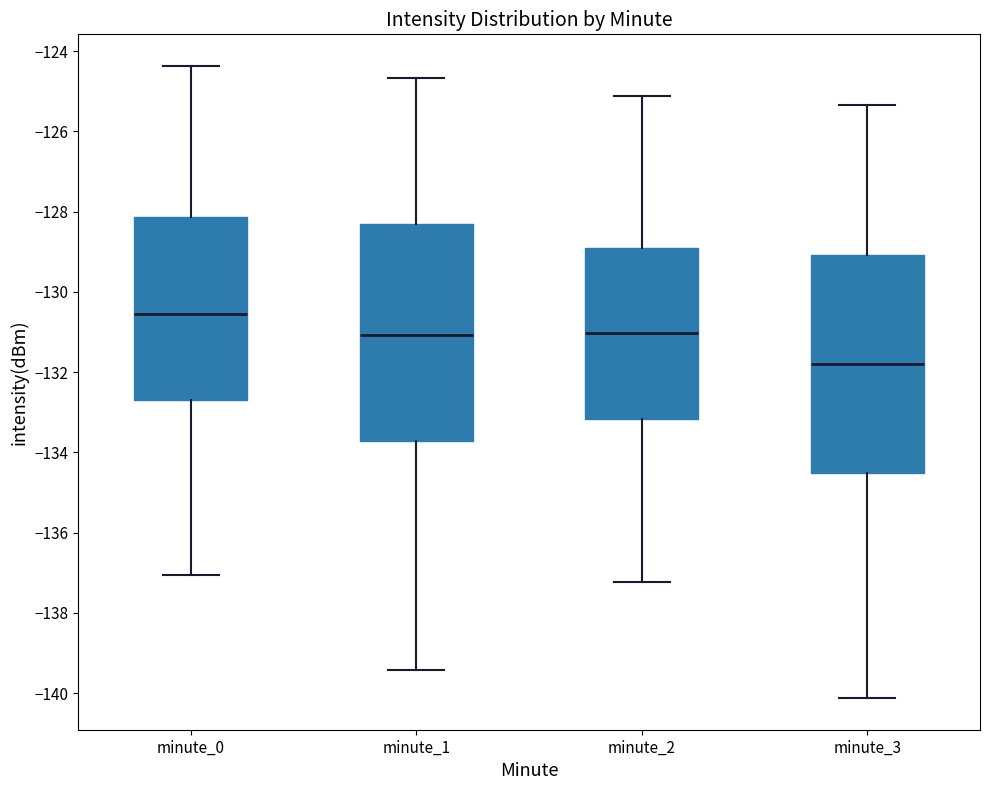

Where does the upper whisker of the box for minute_0 end on the y-axis? The values are not printed on the chart, so give them approximately, as read against the axis.

-124.4